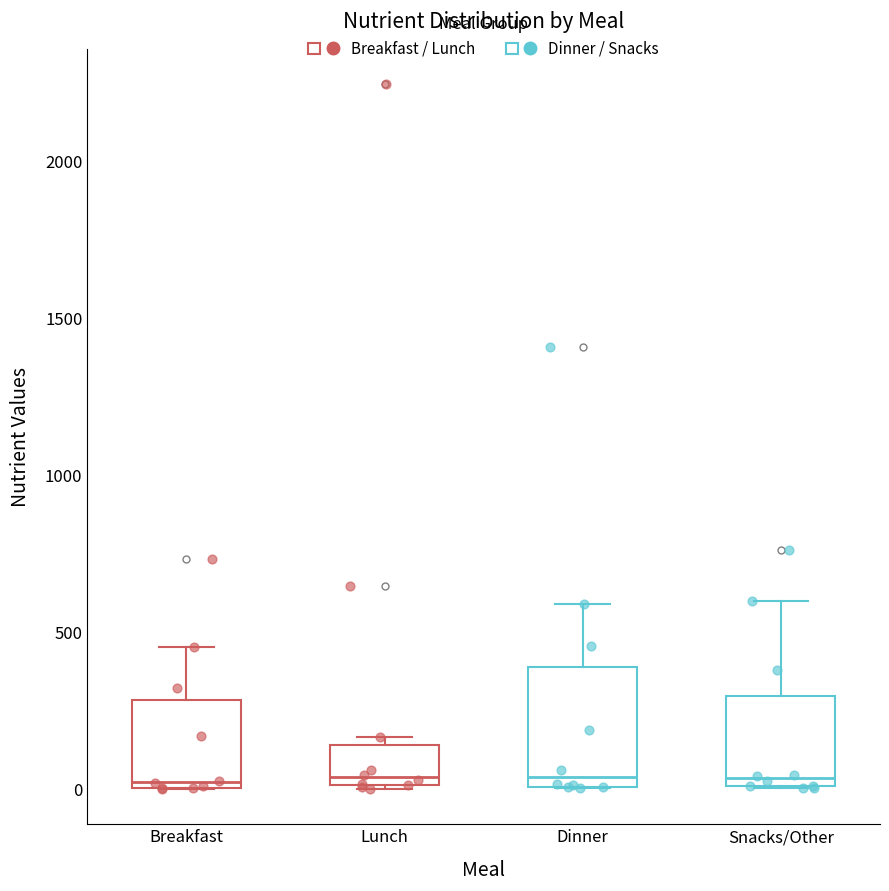

Where does the median line of the box for Snacks/Other sit on the y-axis? The values are not printed on the chart, so give them approximately, as read against the axis.

50